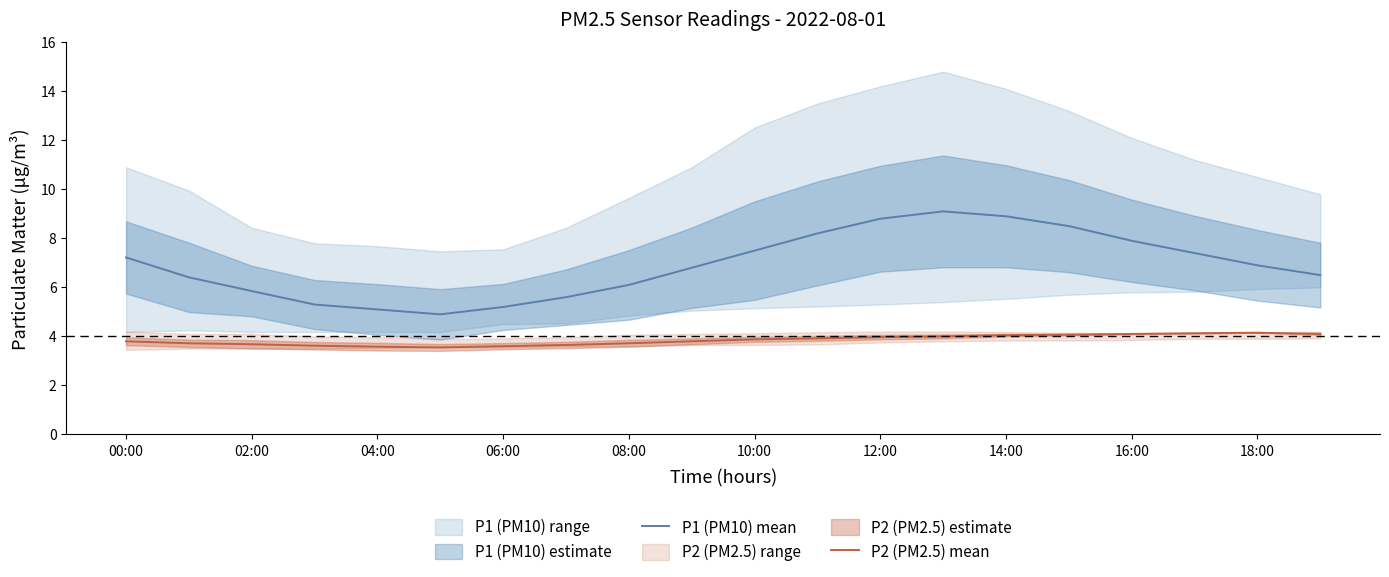

What is the difference between the maximum and second lowest values in the P1 (PM10) mean series?

4.0